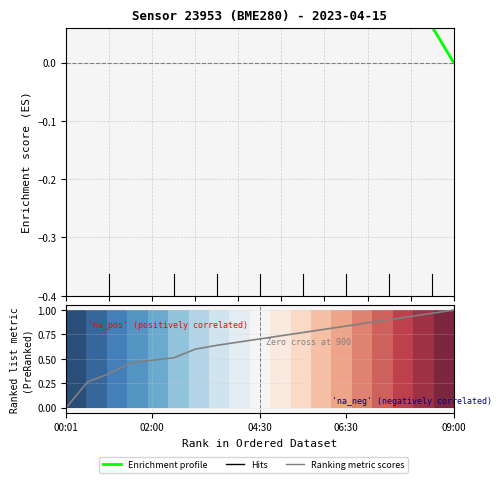

Which series has the largest range (max minus min)?

Ranking metric scores